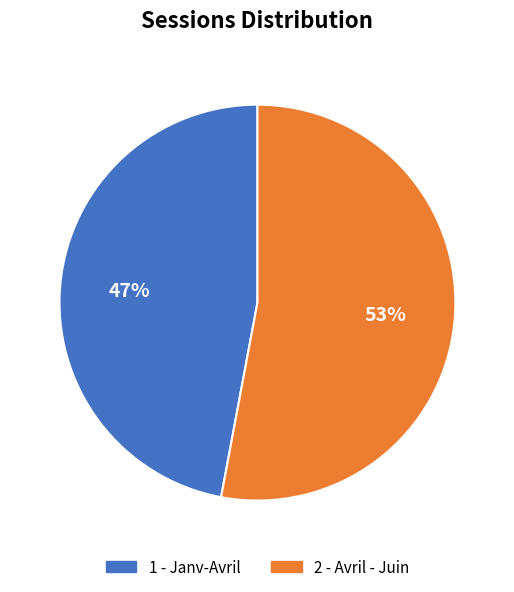

Which slice is the largest?

2 - Avril - Juin